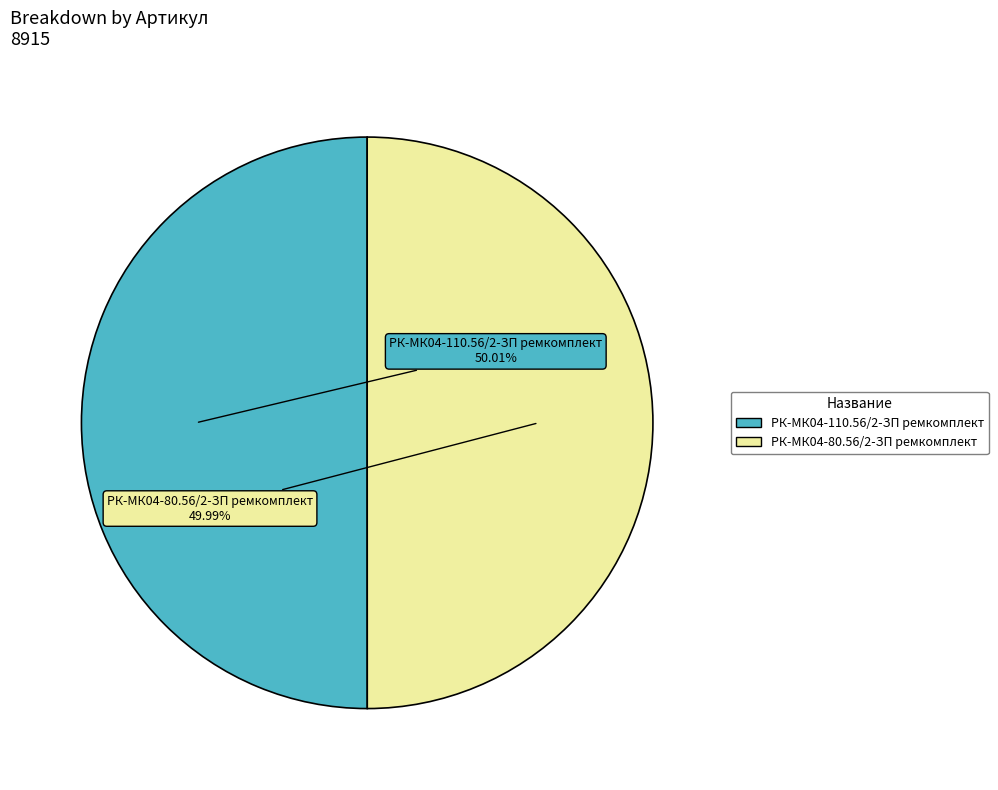

Count the number of slices in the pie.

2